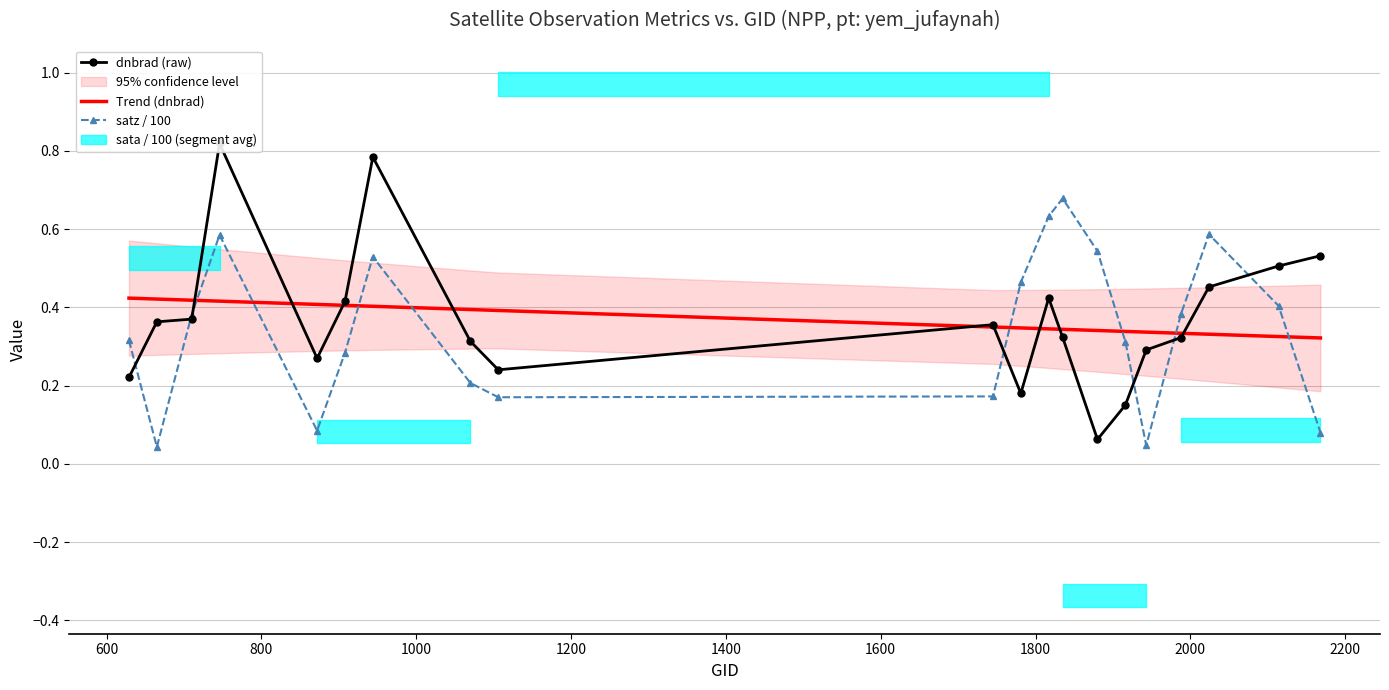

What is the difference between the maximum and minimum values in the Trend (dnbrad) series?

0.1